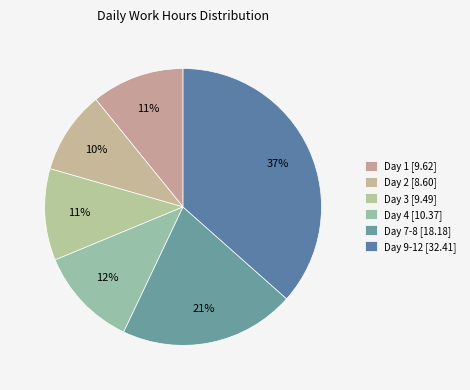

How many slices are in this pie chart?

6